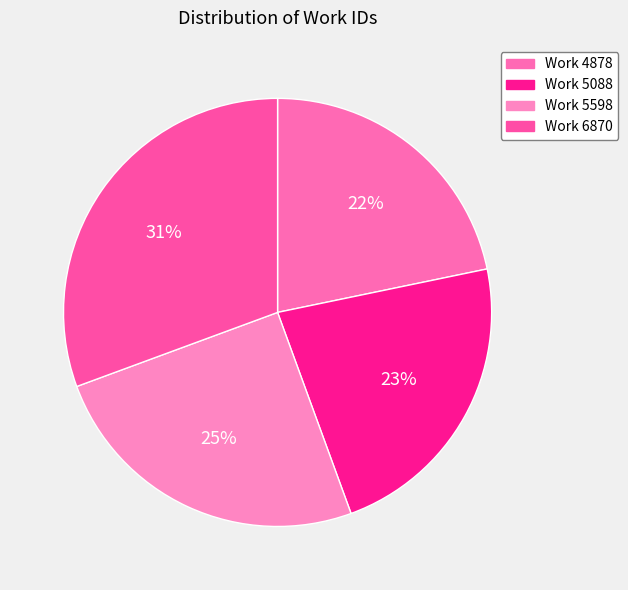

How many segments does this pie chart have?

4